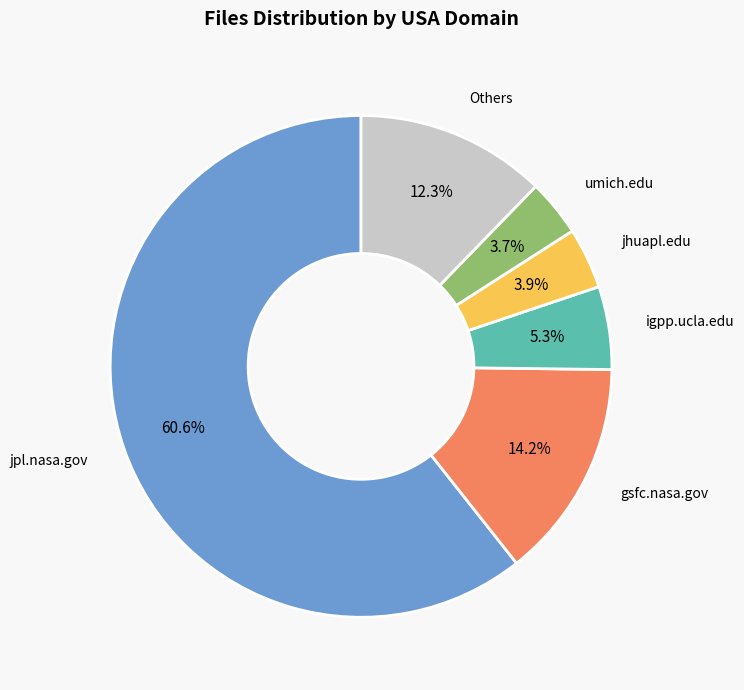

Is there a majority slice in this chart?

Yes